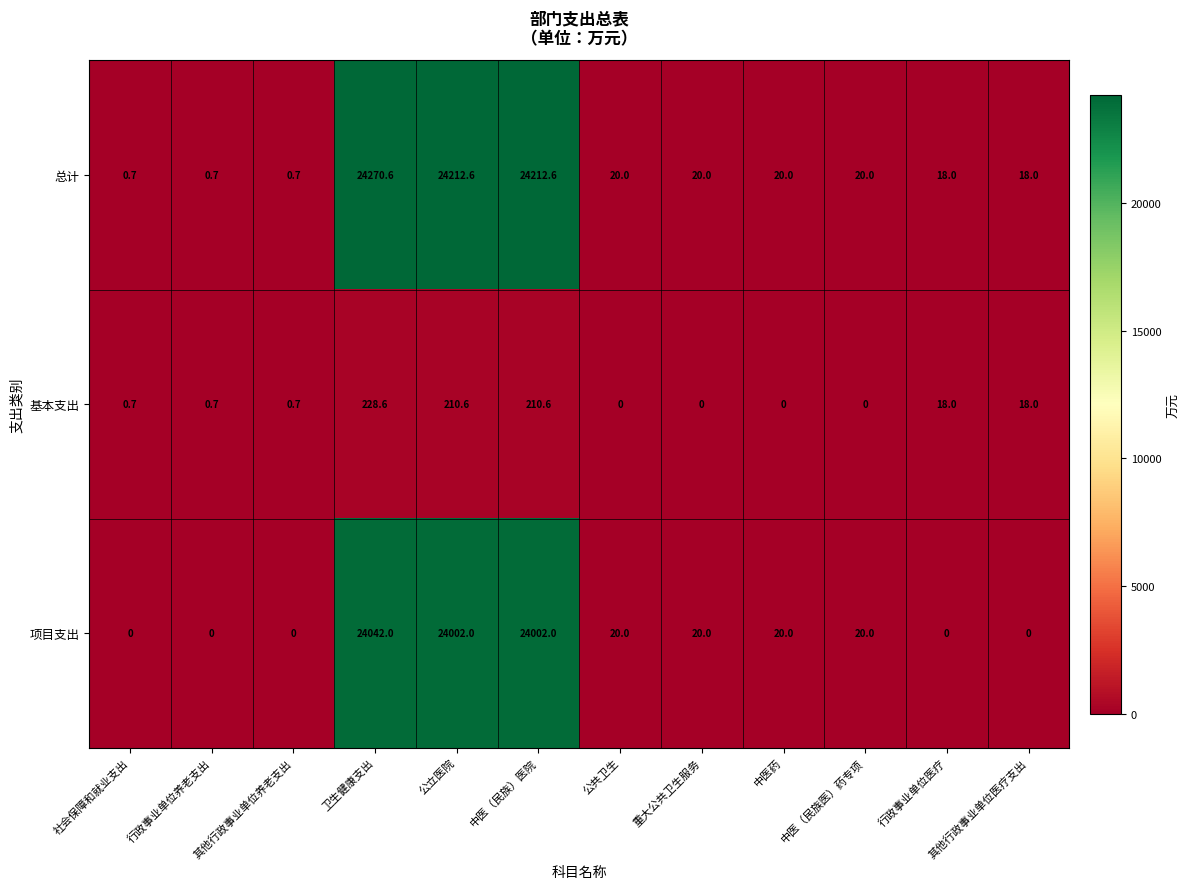

Which category has the highest value across all series?

卫生健康支出